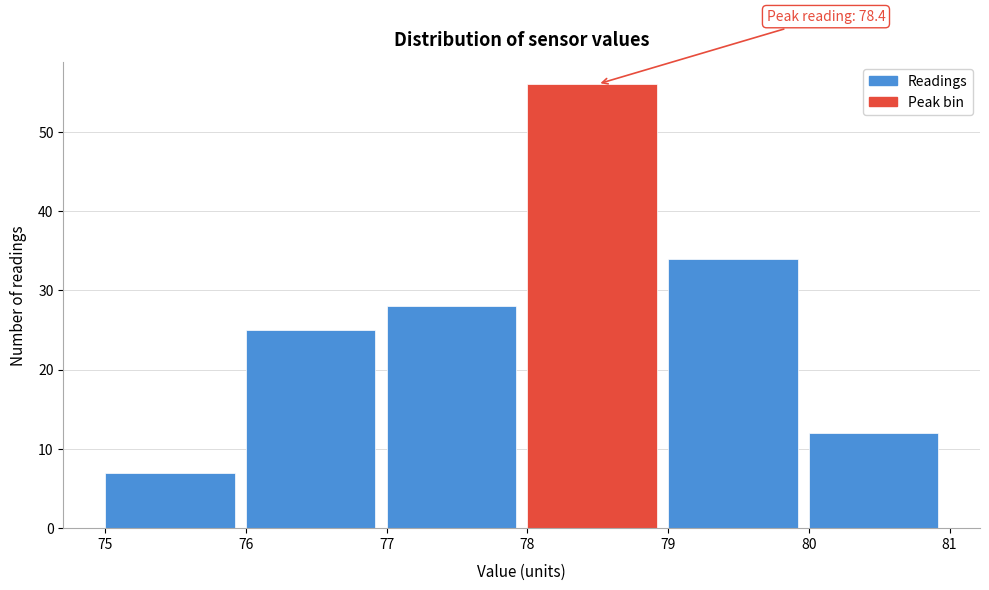

Which range on the x-axis has the tallest bar?

78 to 79